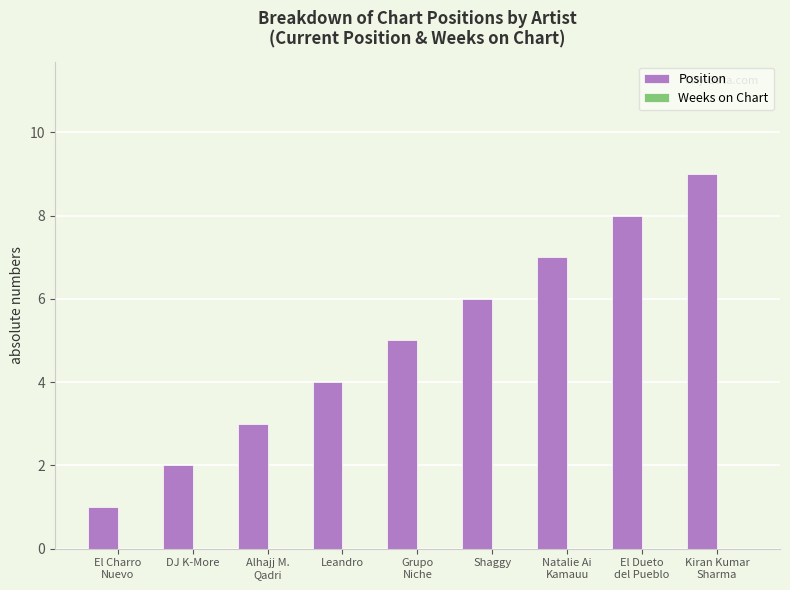

How many data points does each series have?

9